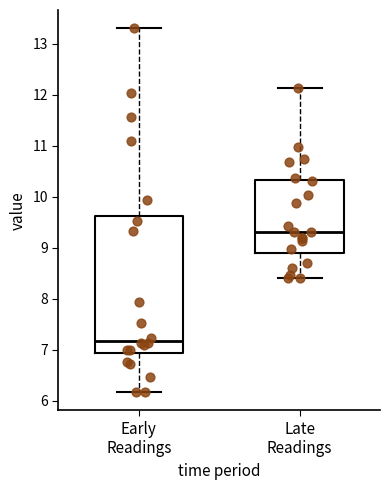

Which box is the tallest, from its lower edge to its upper edge?

Early Readings